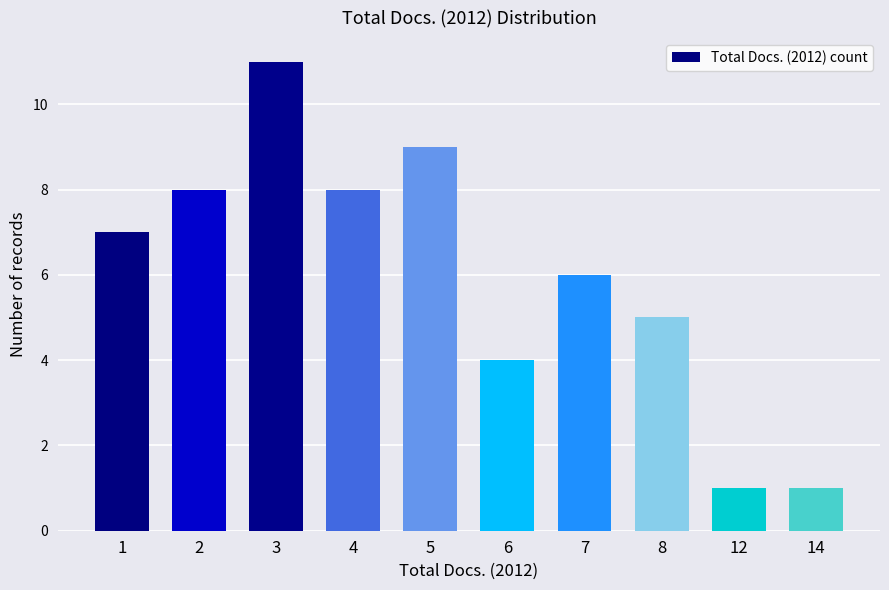

How many values are between 4 and 8?

6